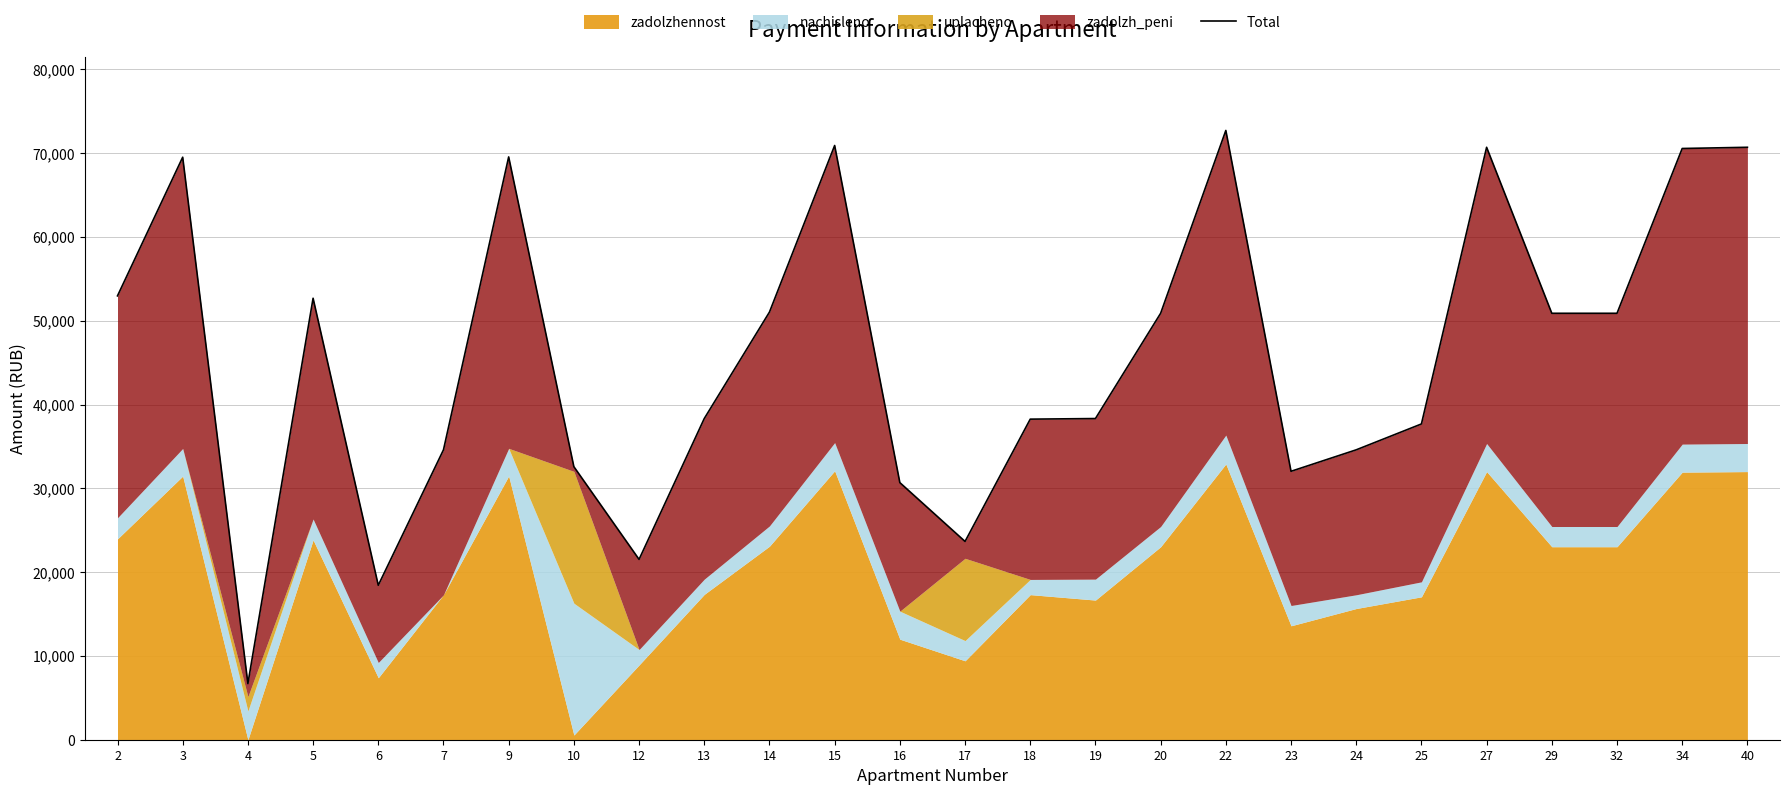

The chart shows a value of 83951.0 at 2. True or false?

False